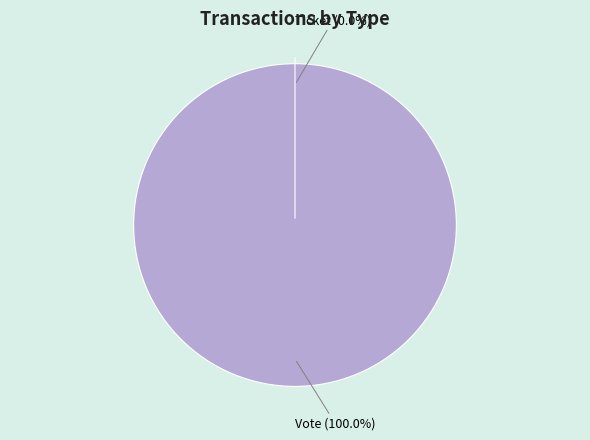

To the nearest percent, what is the average slice percentage?

50%